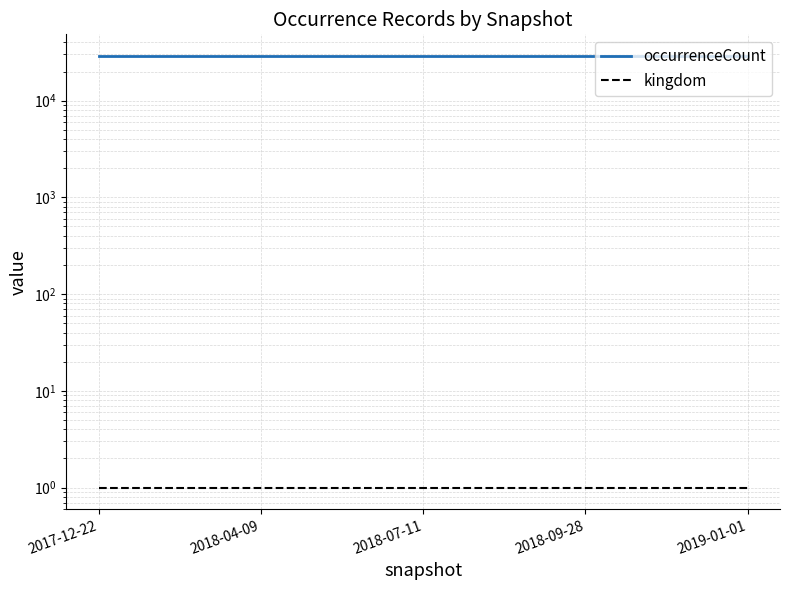

What position from the left is 2018-07-11?

3